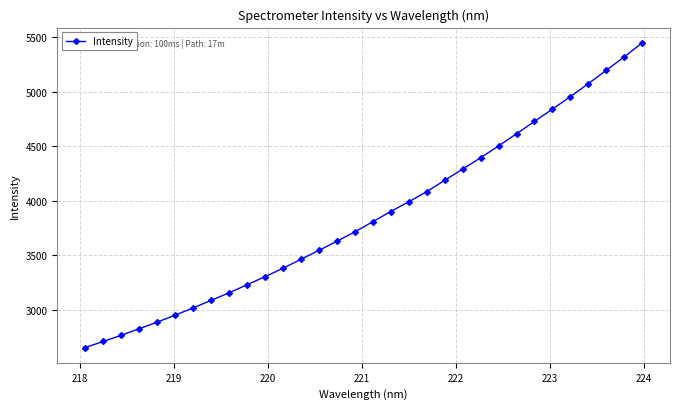

What is the greatest value displayed?

5449.7